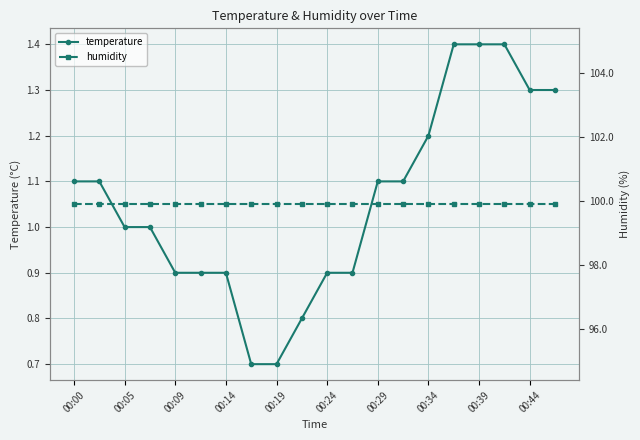

Reading left to right, extract all data points from this chart.

temperature: 1.1	1.1	1.0	1.0	0.9	0.9	0.9	0.7	0.7	0.8	0.9	0.9	1.1	1.1	1.2	1.4	1.4	1.4	1.3	1.3
humidity: 99.9	99.9	99.9	99.9	99.9	99.9	99.9	99.9	99.9	99.9	99.9	99.9	99.9	99.9	99.9	99.9	99.9	99.9	99.9	99.9